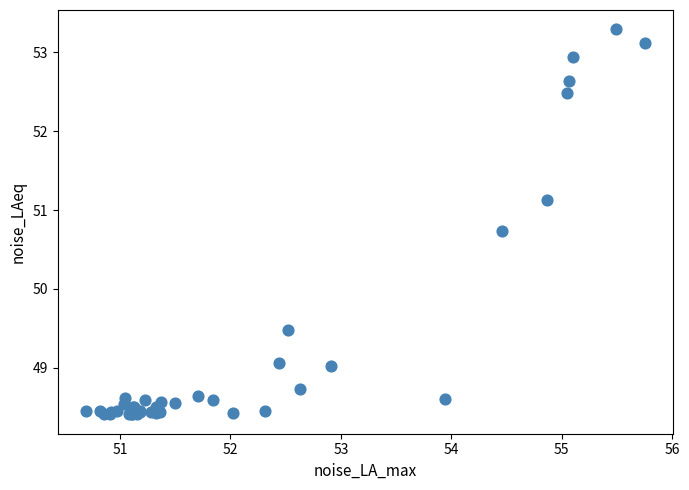

What Y value in the scatter plot is closest to 50?

49.5